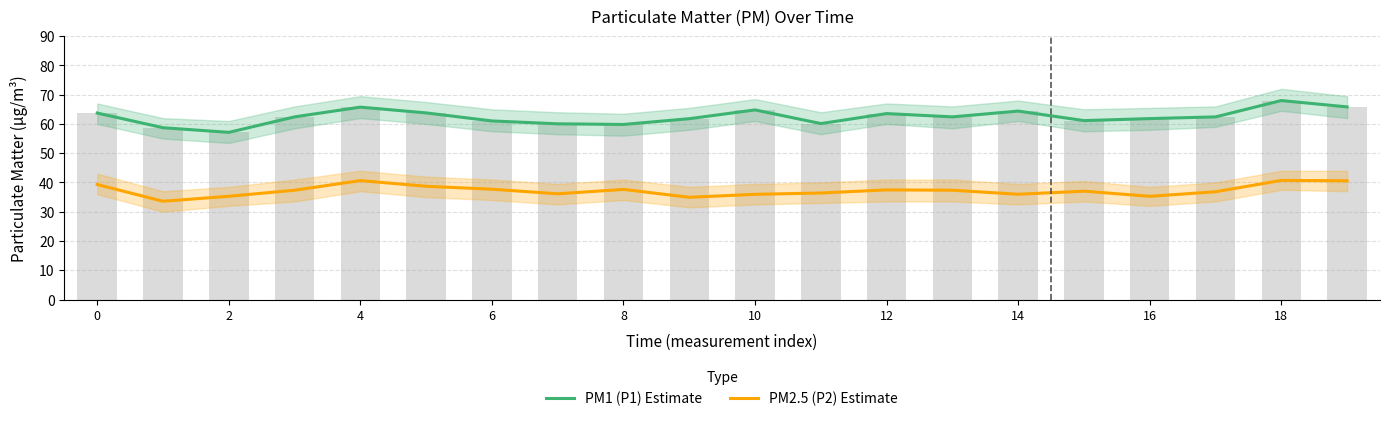

List the series in order of their overall mean, highest first.

PM1 (P1) Estimate, PM2.5 (P2) Estimate